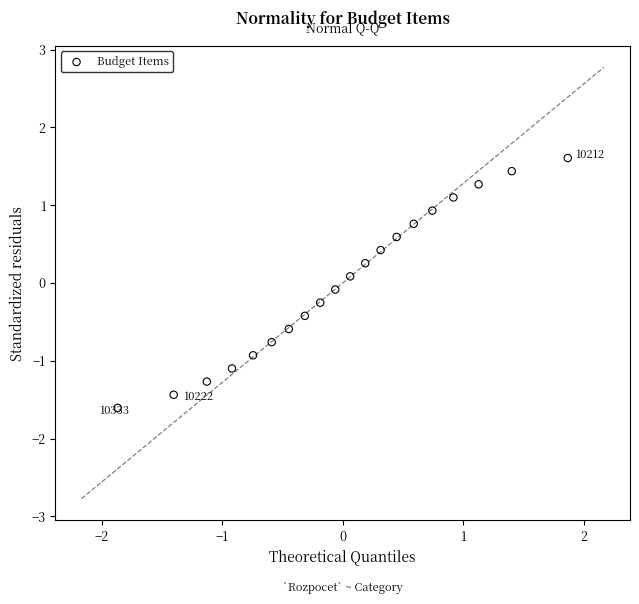

What is the range of Y values (max minus min)?

3.2